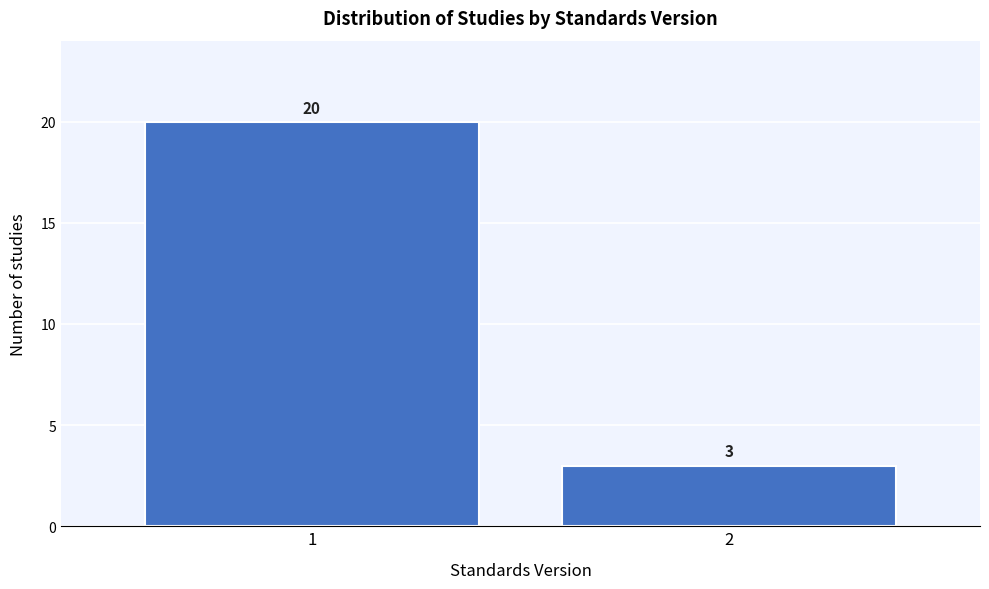

Reading left to right, transcribe all the data shown in this chart.

20	3